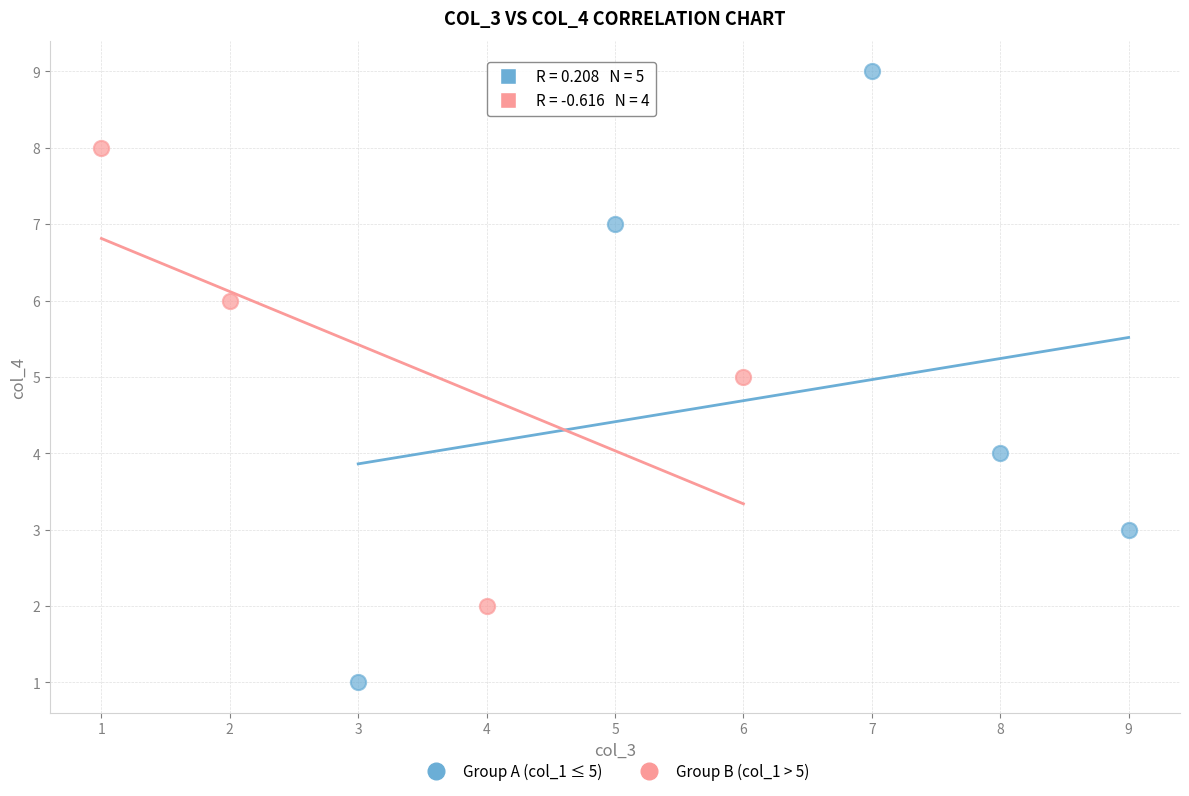

Which series has the widest spread of Y values?

Group A (col_1 ≤ 5)